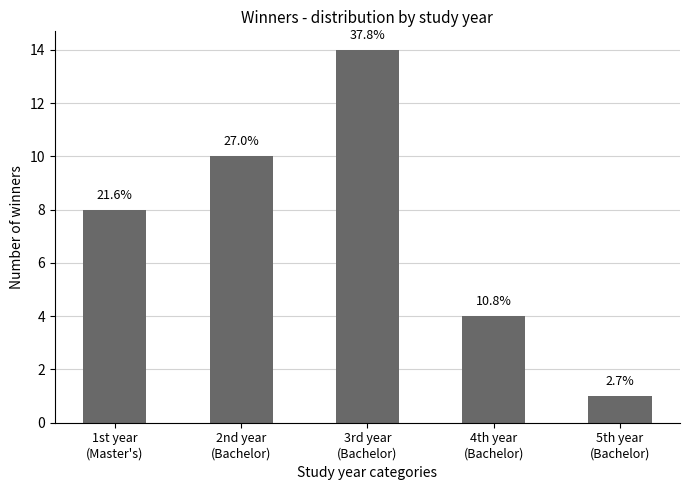

Are the bars horizontal?

No